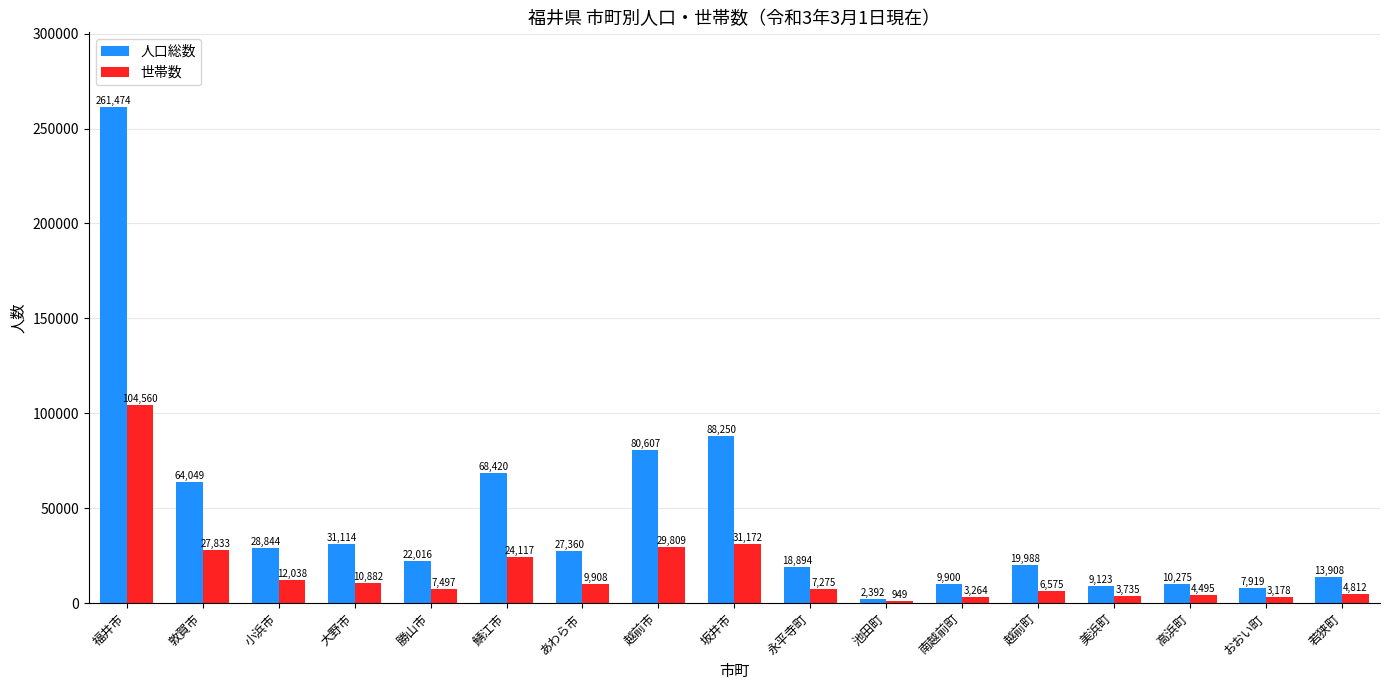

How many series are shown in this chart?

2